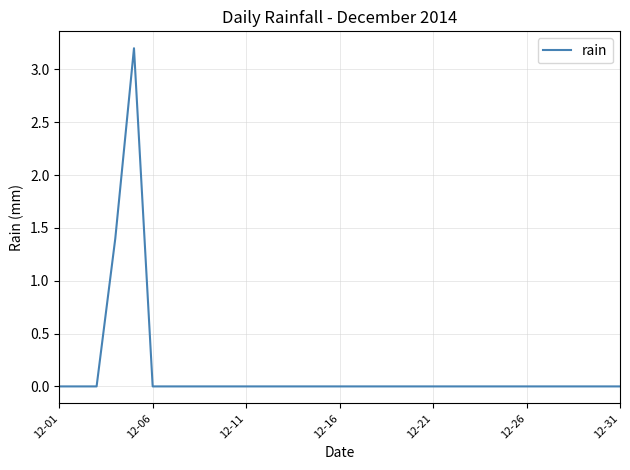

What is the difference between the maximum and minimum values?

3.2